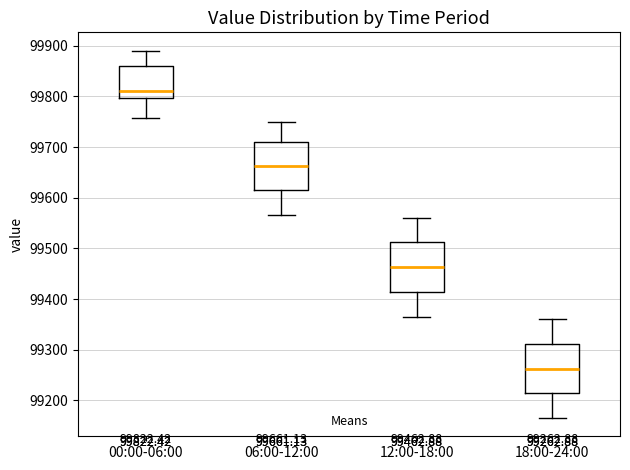

Which box has the highest median line?

00:00-06:00